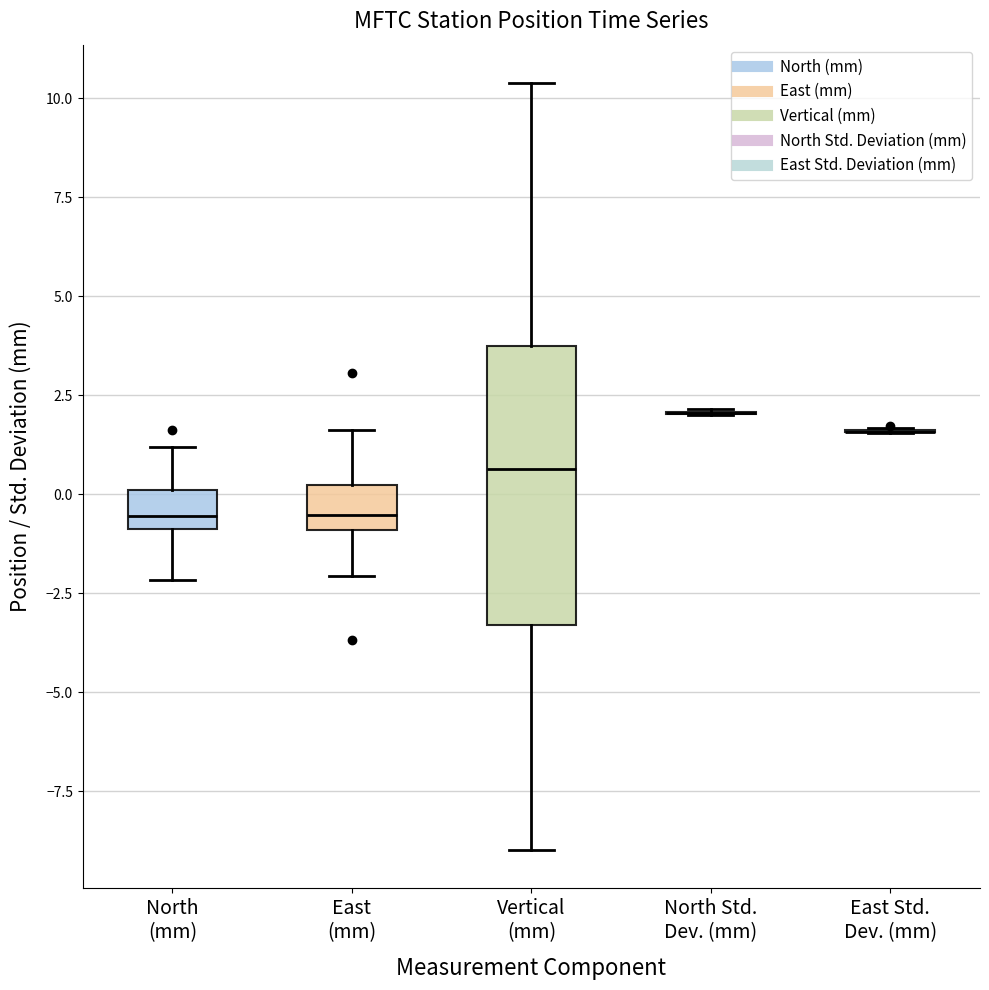

Comparing the boxes themselves (not the whiskers), which one is the tallest?

Vertical (mm)